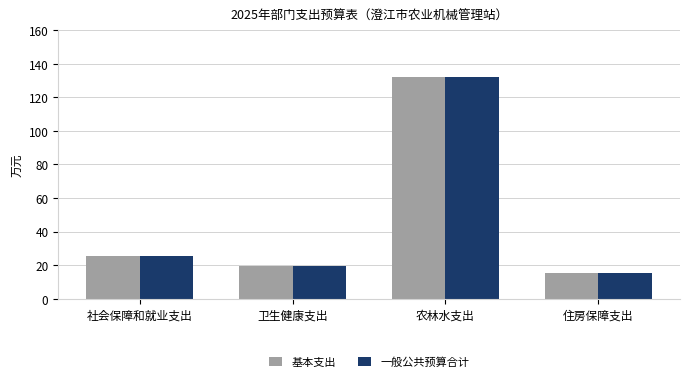

Is it true that 一般公共预算合计 equals 4.4 at 住房保障支出?

False